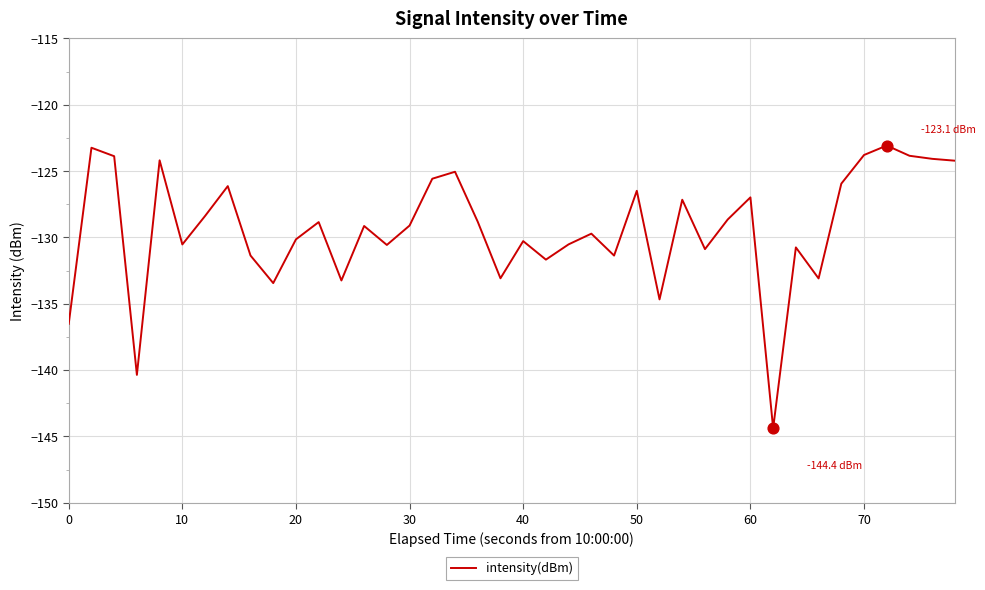

What is the smallest value displayed?

-144.4